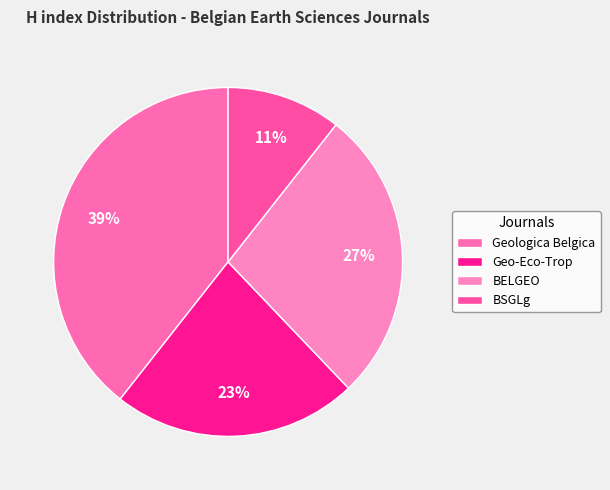

How many slices are in this pie chart?

4